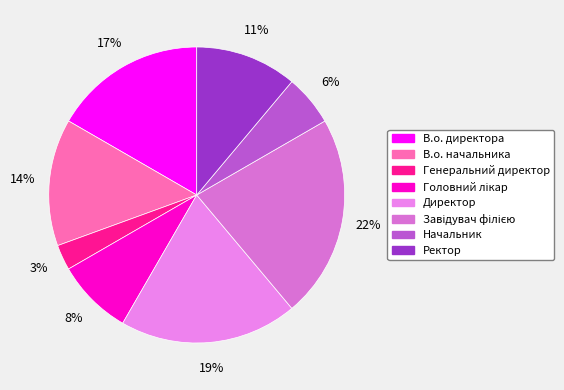

The В.о. директора slice represents 22% of the pie. True or false?

False